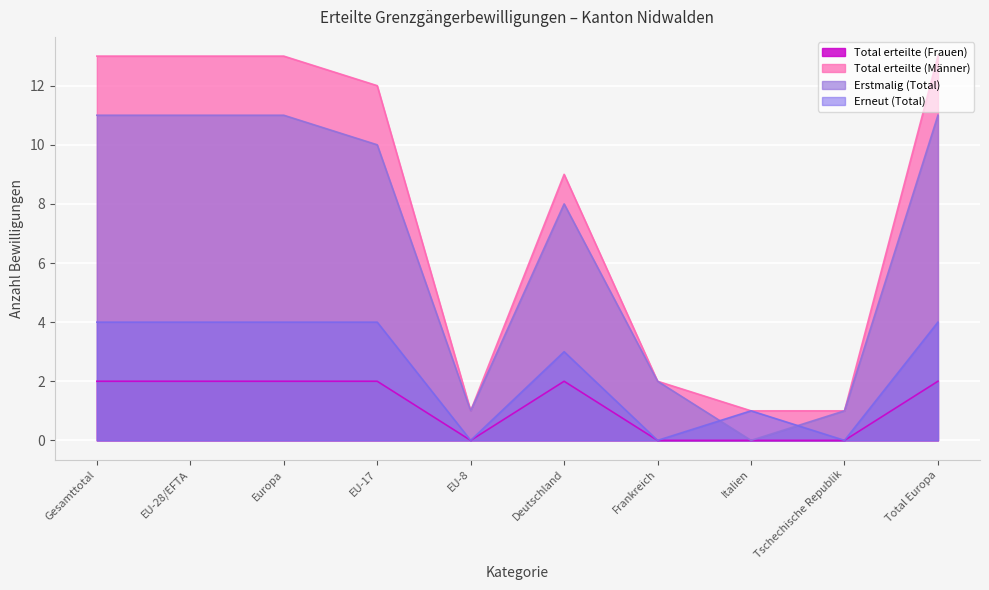

What is the highest value of the Erneut (Total) series?

4